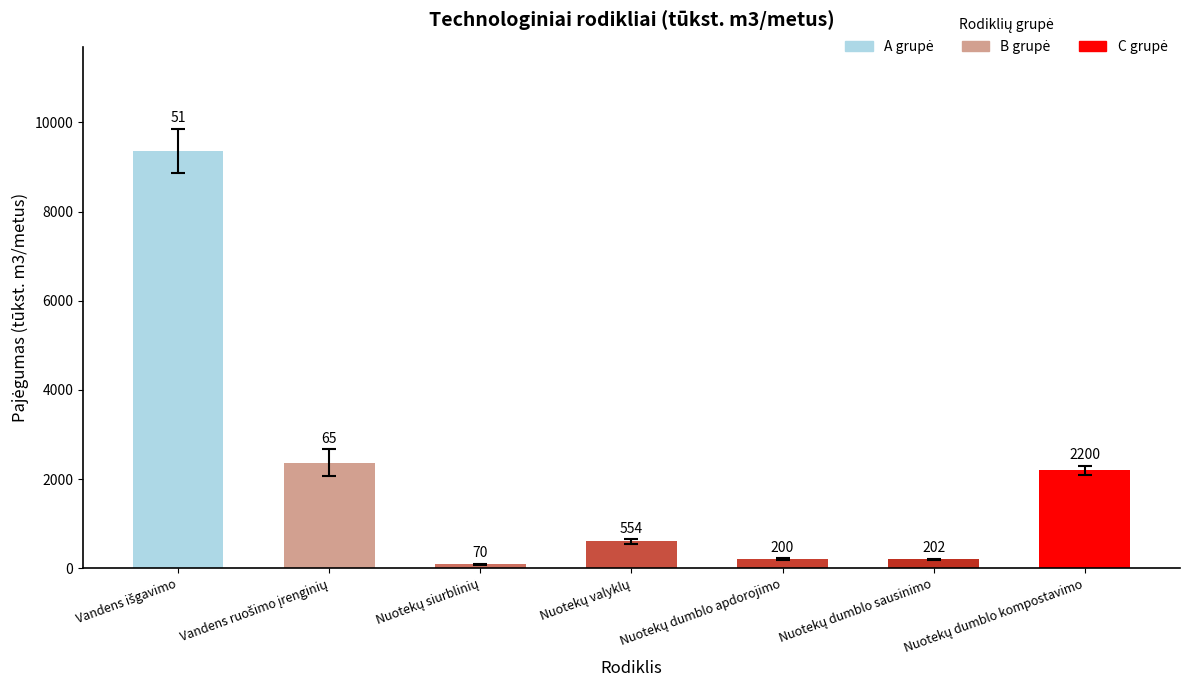

What is the label of the 2nd bar from the right?

Nuotekų dumblo sausinimo